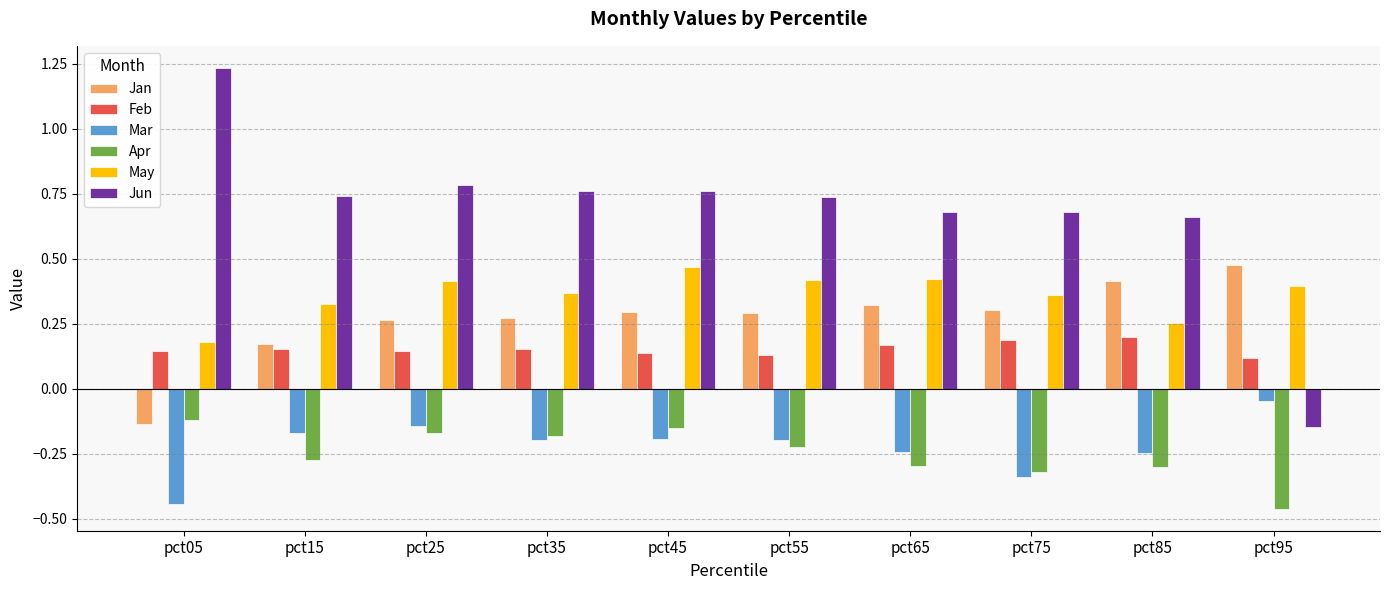

Is it true that Apr equals -0.2 at pct35?

True